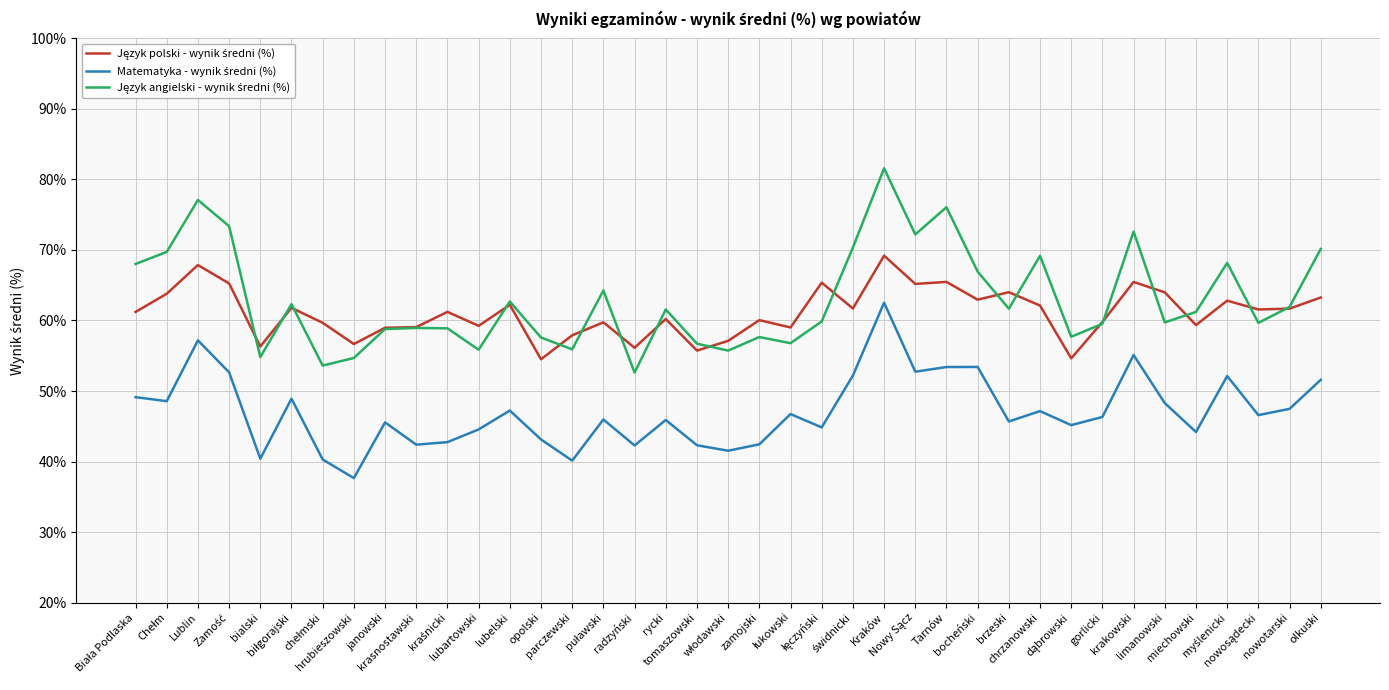

What is the maximum value shown in the chart?

81.6